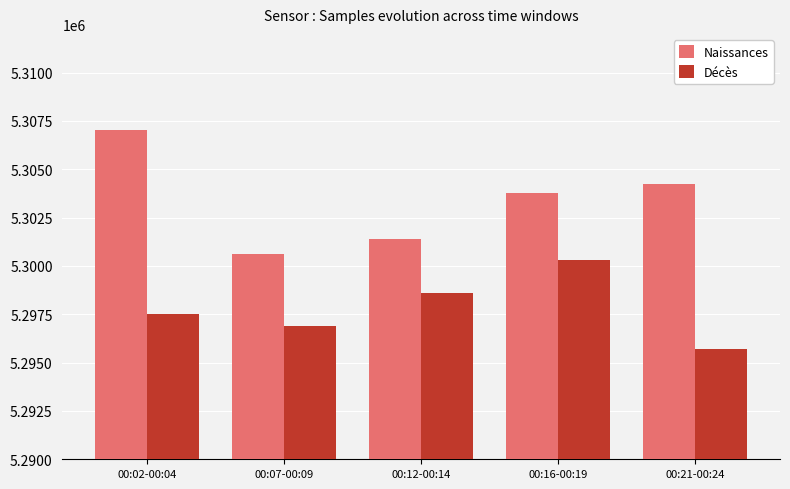

What is the label of the 5th bar from the left?

00:21-00:24